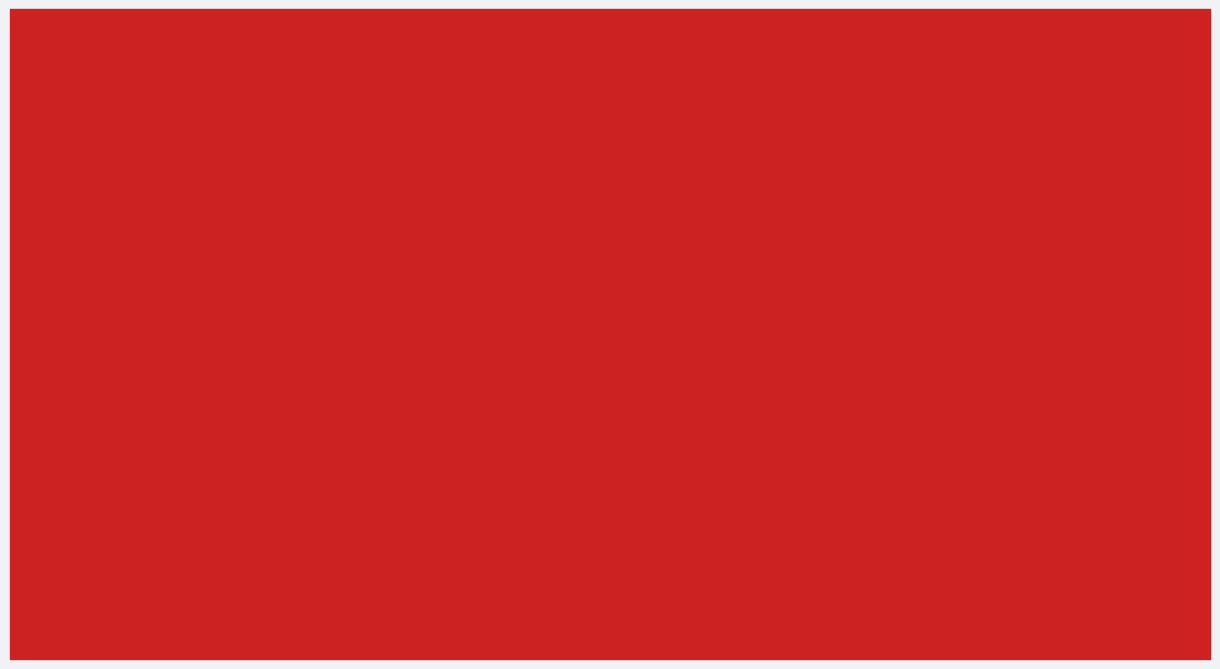

Which series has the largest range (max minus min)?

Insgesamt